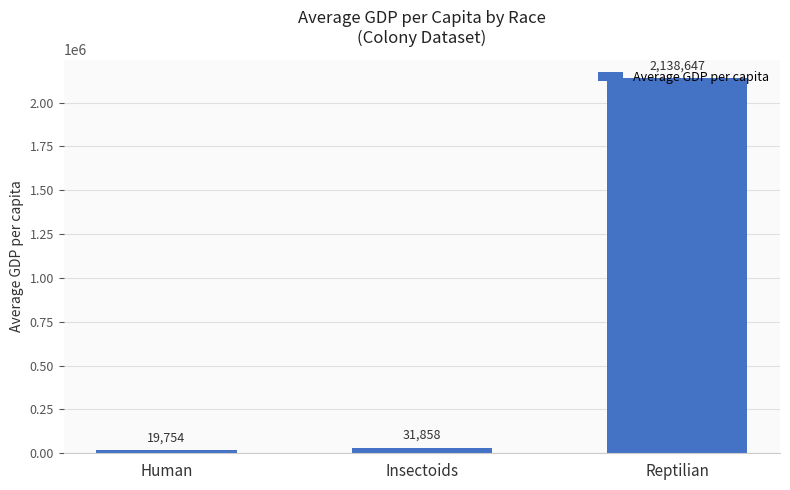

List the labels in order of value, largest first.

Reptilian, Insectoids, Human